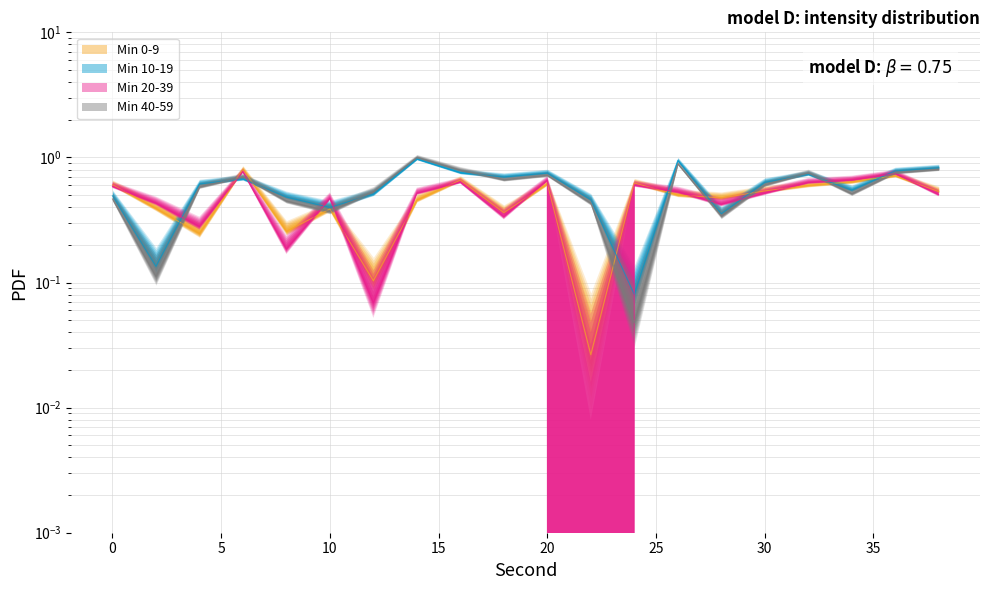

Rank the series at 14 from lowest to highest value.

Min 0-9, Min 20-39, Min 10-19, Min 40-59